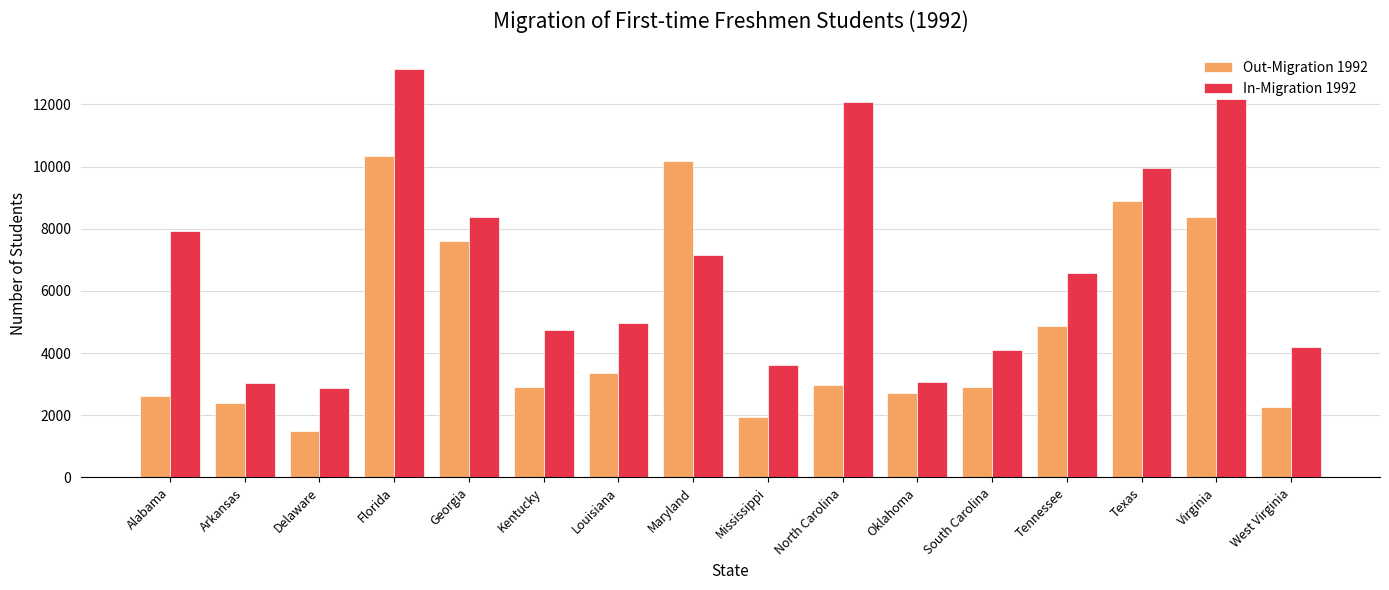

What is the total value across all series at Georgia?

15965